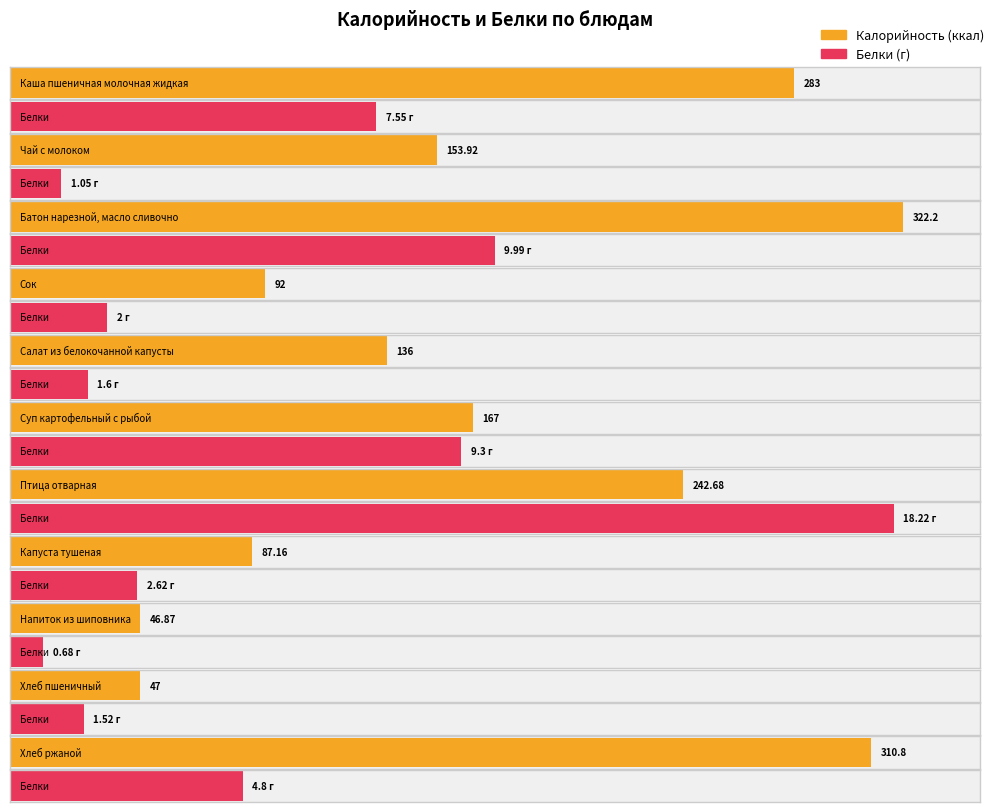

Is it true that Белки equals 2.5 at Каша пшеничная молочная жидкая?

False